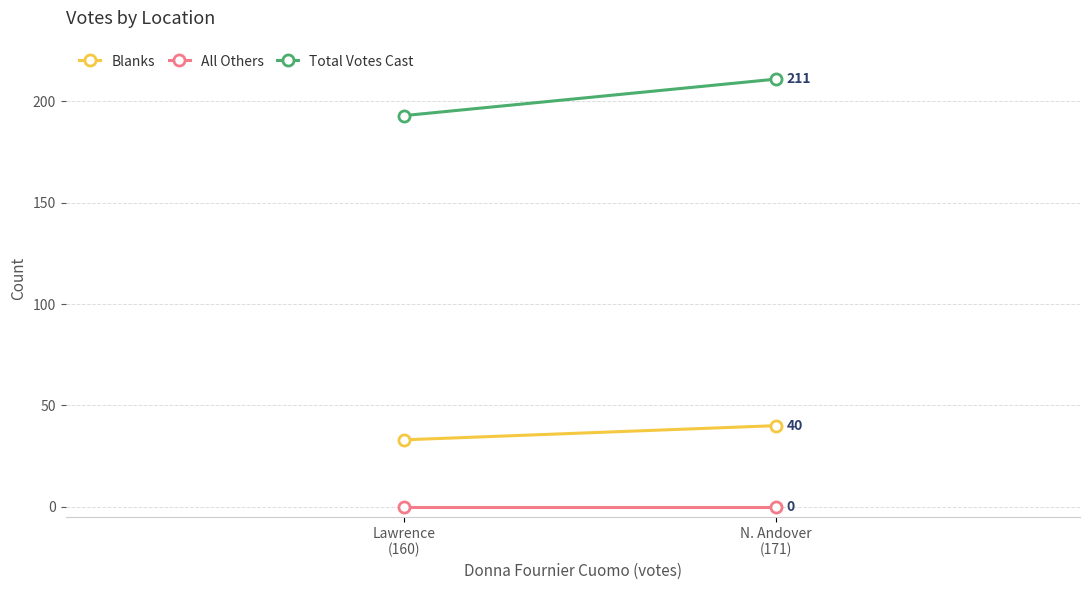

Which category has the lowest value across all series?

Lawrence
(160)